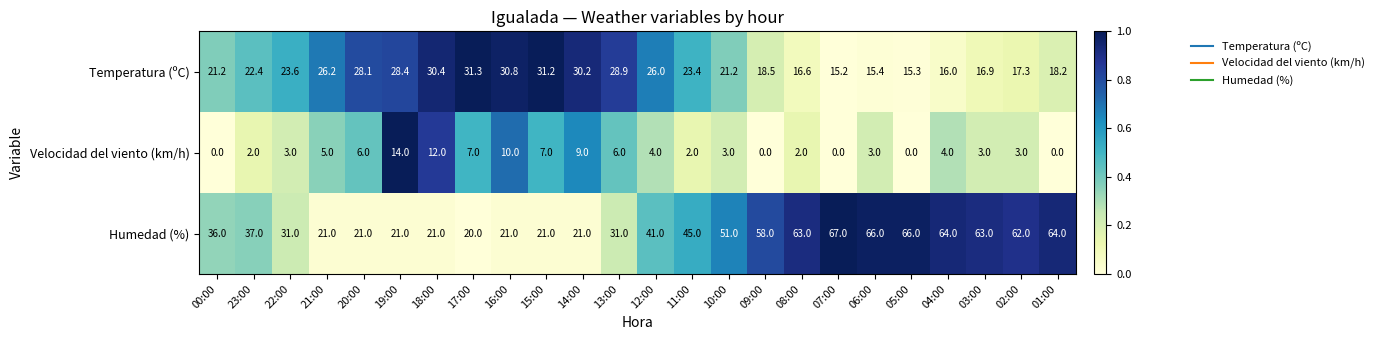

At how many categories does at least one series exceed 0?

24